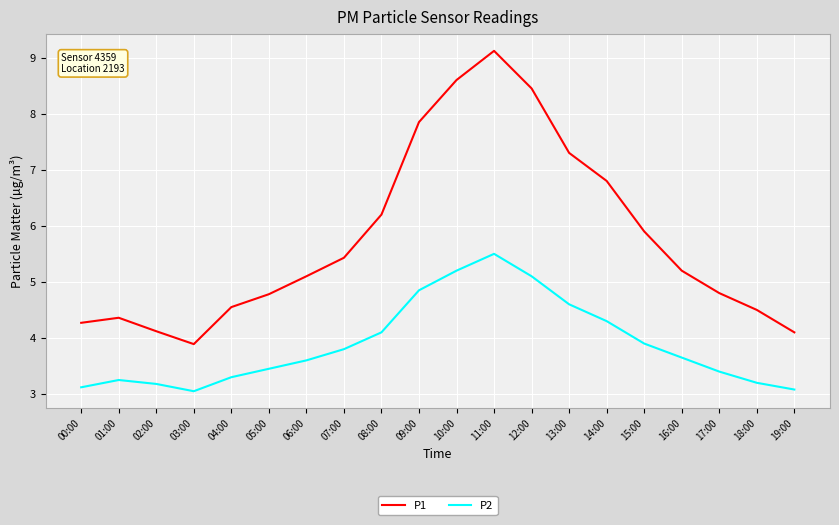

Which series has the largest range (max minus min)?

P1